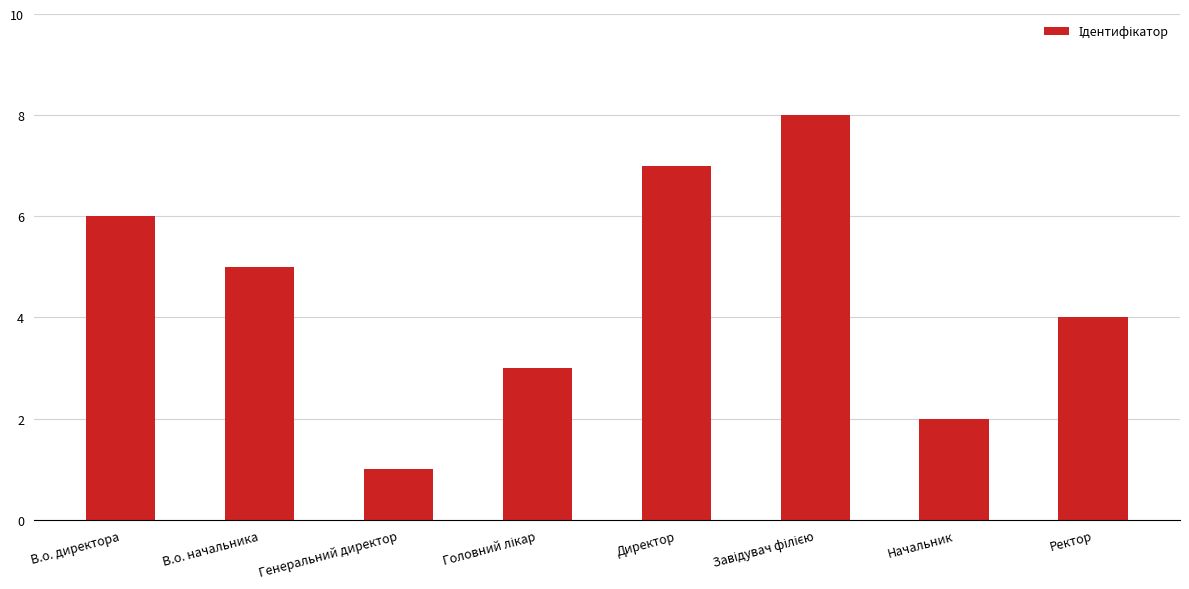

What is the sum of all values?

36